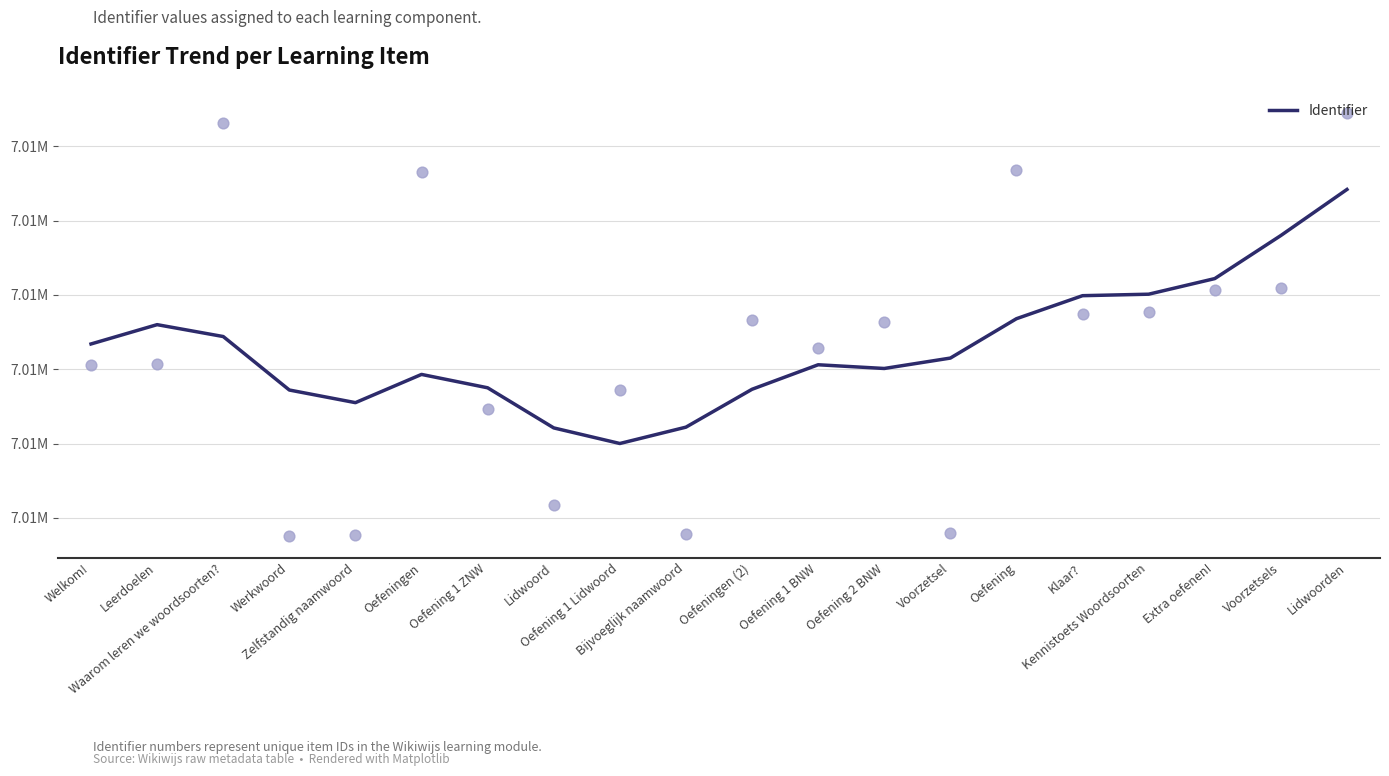

Approximately how many times larger is the value at Zelfstandig naamwoord compared to Oefening 1 Lidwoord?

1.0